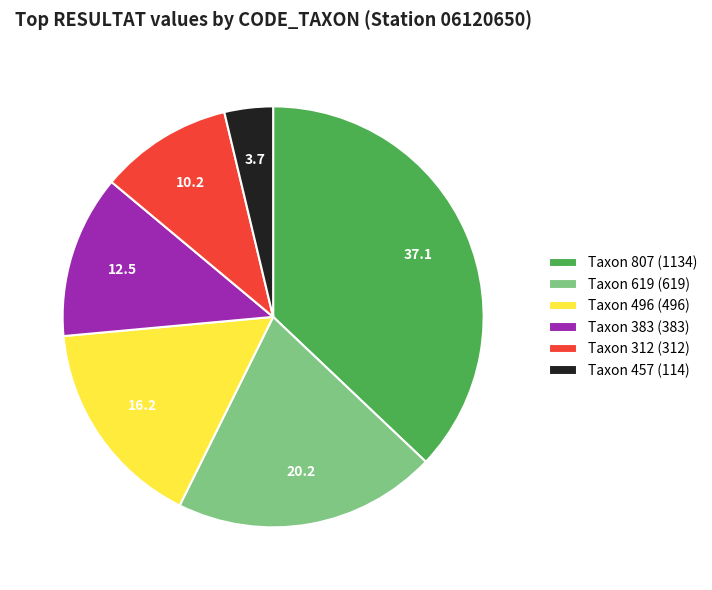

Does Taxon 383 (383) account for over 50% of the chart?

No